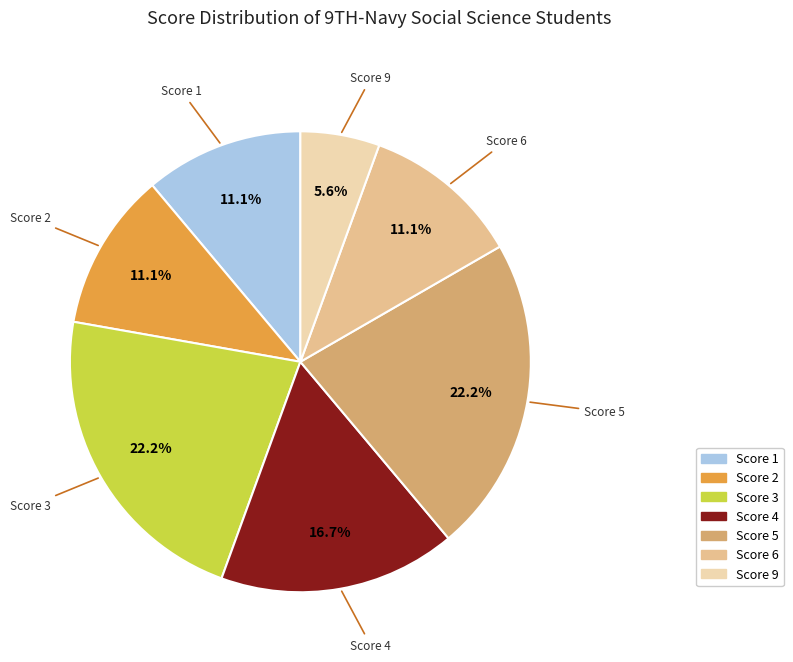

Does any single category account for the majority?

No